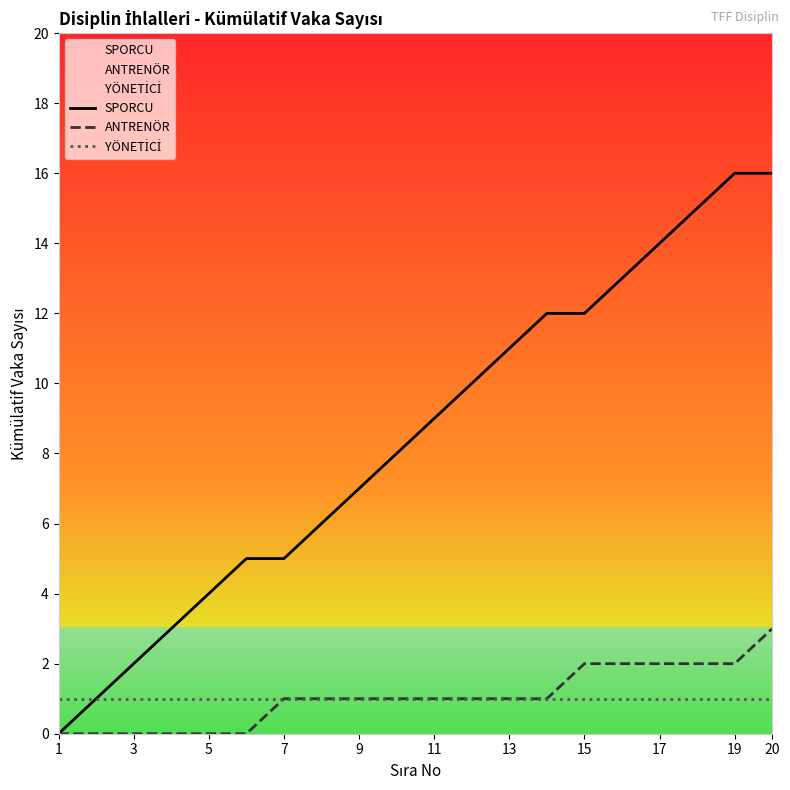

Which series changed the most between 11 and 19?

SPORCU